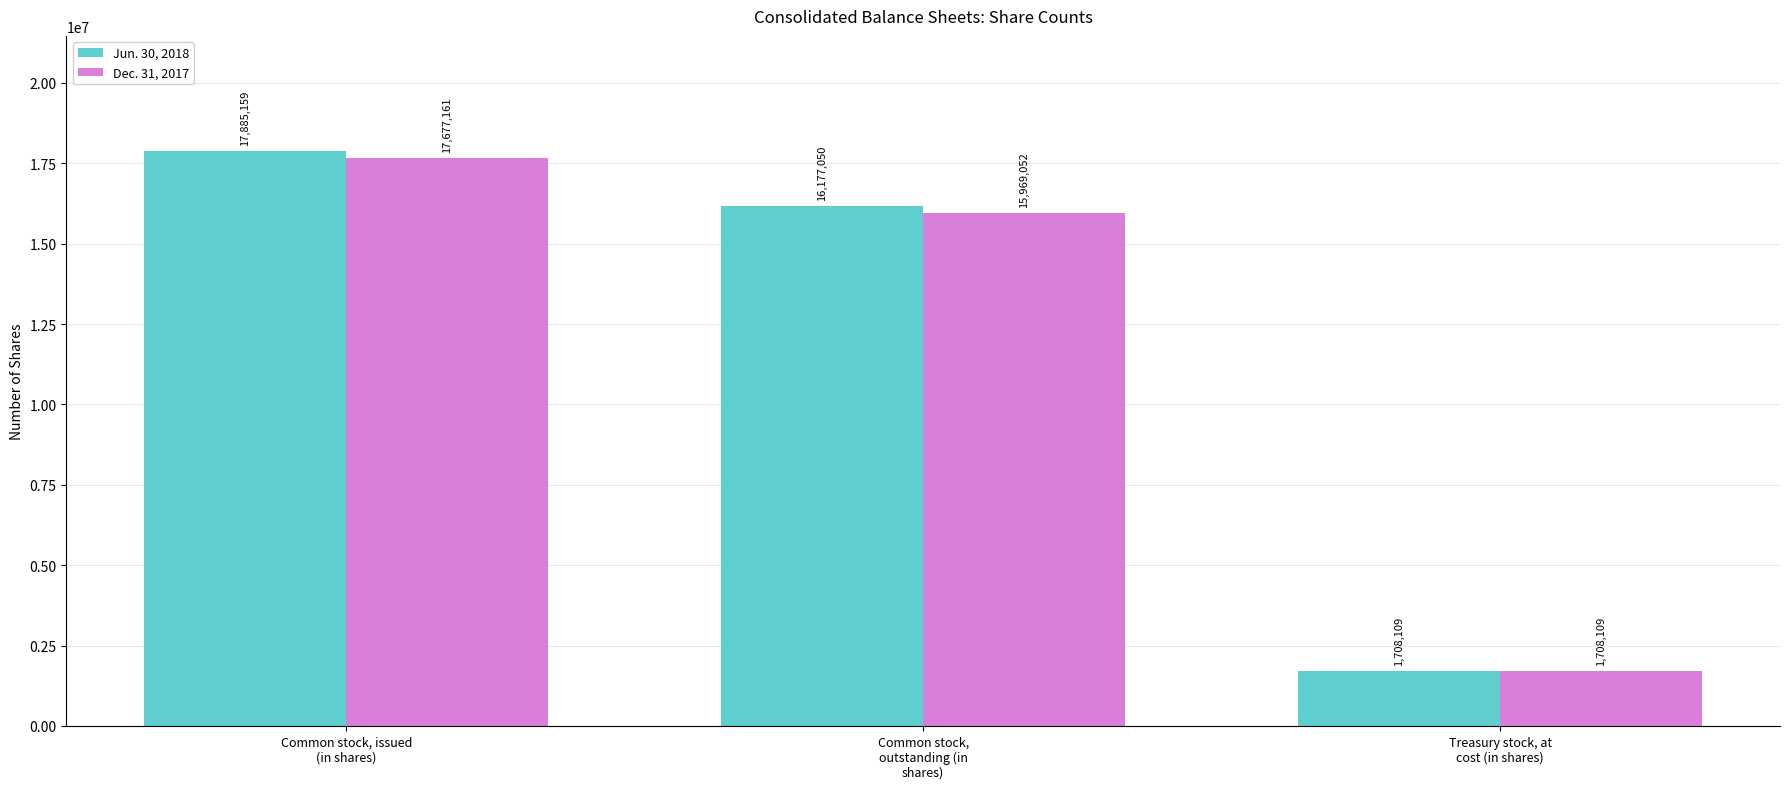

What is the sum of the Jun. 30, 2018 values at Common stock, issued
(in shares) and Common stock,
outstanding (in
shares)?

34062209